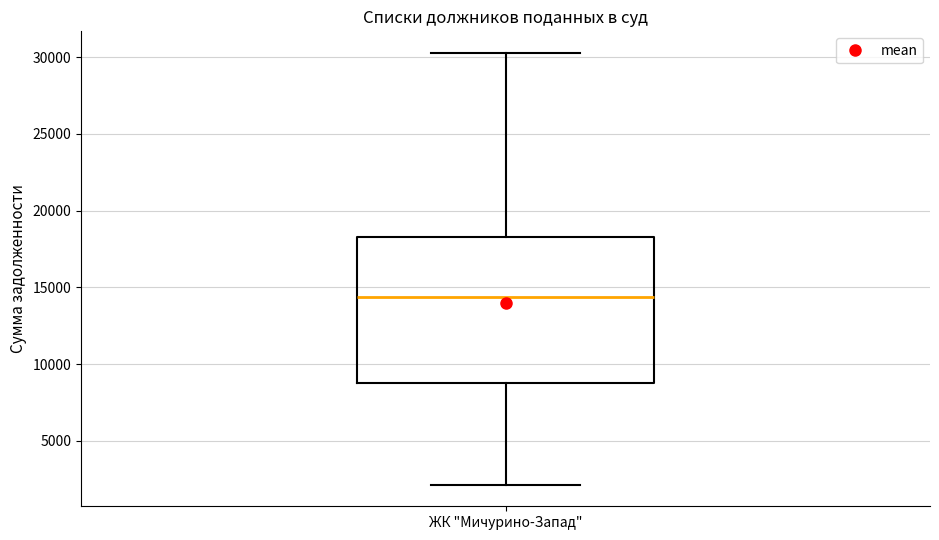

Read this box plot against the y-axis: the position of the median line, the range covered by the box, and the ends of both whiskers. The values are not printed on the chart, so give them approximately, as read against the axis.

median 14500, box 9000 to 18500, whiskers 2000 to 30500